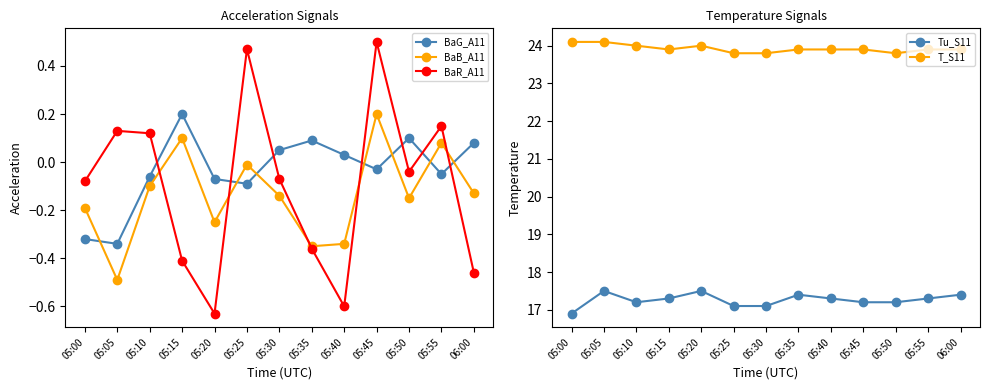

Reading left to right, what are all the values shown in this chart?

BaG_A11: 05:00=-0.3	05:05=-0.3	05:10=-0.1	05:15=0.2	05:20=-0.1	05:25=-0.1	05:30=0.1	05:35=0.1	05:40=0.0	05:45=-0.0	05:50=0.1	05:55=-0.1	06:00=0.1
BaB_A11: 05:00=-0.2	05:05=-0.5	05:10=-0.1	05:15=0.1	05:20=-0.2	05:25=-0.0	05:30=-0.1	05:35=-0.3	05:40=-0.3	05:45=0.2	05:50=-0.1	05:55=0.1	06:00=-0.1
BaR_A11: 05:00=-0.1	05:05=0.1	05:10=0.1	05:15=-0.4	05:20=-0.6	05:25=0.5	05:30=-0.1	05:35=-0.4	05:40=-0.6	05:45=0.5	05:50=-0.0	05:55=0.1	06:00=-0.5
Tu_S11: 05:00=16.9	05:05=17.5	05:10=17.2	05:15=17.3	05:20=17.5	05:25=17.1	05:30=17.1	05:35=17.4	05:40=17.3	05:45=17.2	05:50=17.2	05:55=17.3	06:00=17.4
T_S11: 05:00=24.1	05:05=24.1	05:10=24.0	05:15=23.9	05:20=24.0	05:25=23.8	05:30=23.8	05:35=23.9	05:40=23.9	05:45=23.9	05:50=23.8	05:55=23.9	06:00=23.9